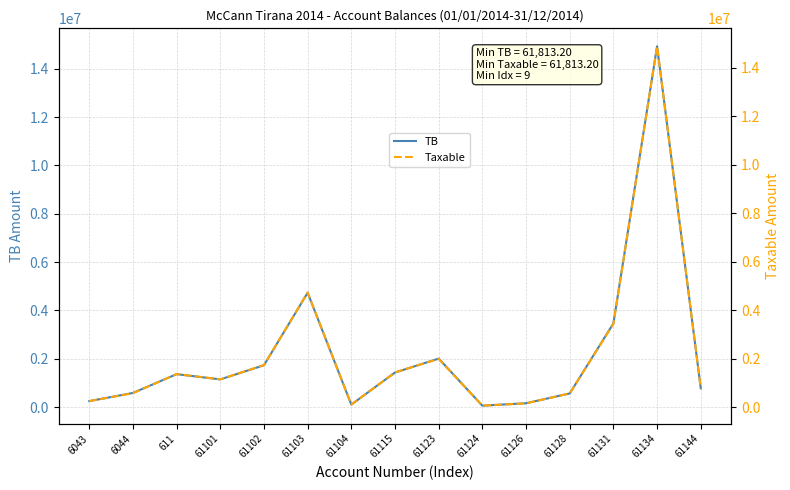

Reading left to right, extract all data points from this chart.

TB: 250227.1	588118.9	1366068.5	1149043.7	1735151.5	4735066.9	105900.0	1434003.2	2010362.2	61813.2	163090.0	567460.5	3465988.5	14931158.8	779642.1
Taxable: 250227.1	575296.9	1366068.5	1149043.7	1735151.5	4731146.9	105900.0	1433753.2	1991862.2	61813.2	157990.0	567460.5	3437988.5	14887859.8	779642.1